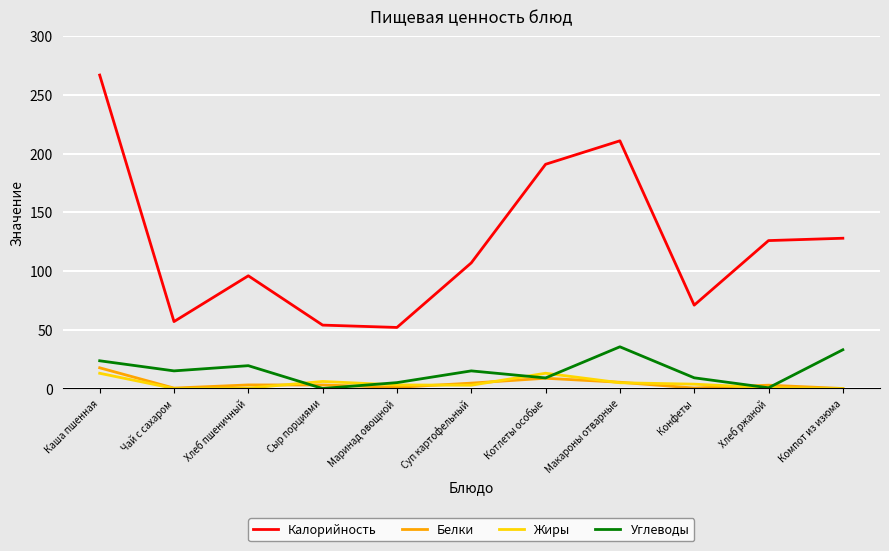

Where is the first local maximum for Углеводы?

Хлеб пшеничный